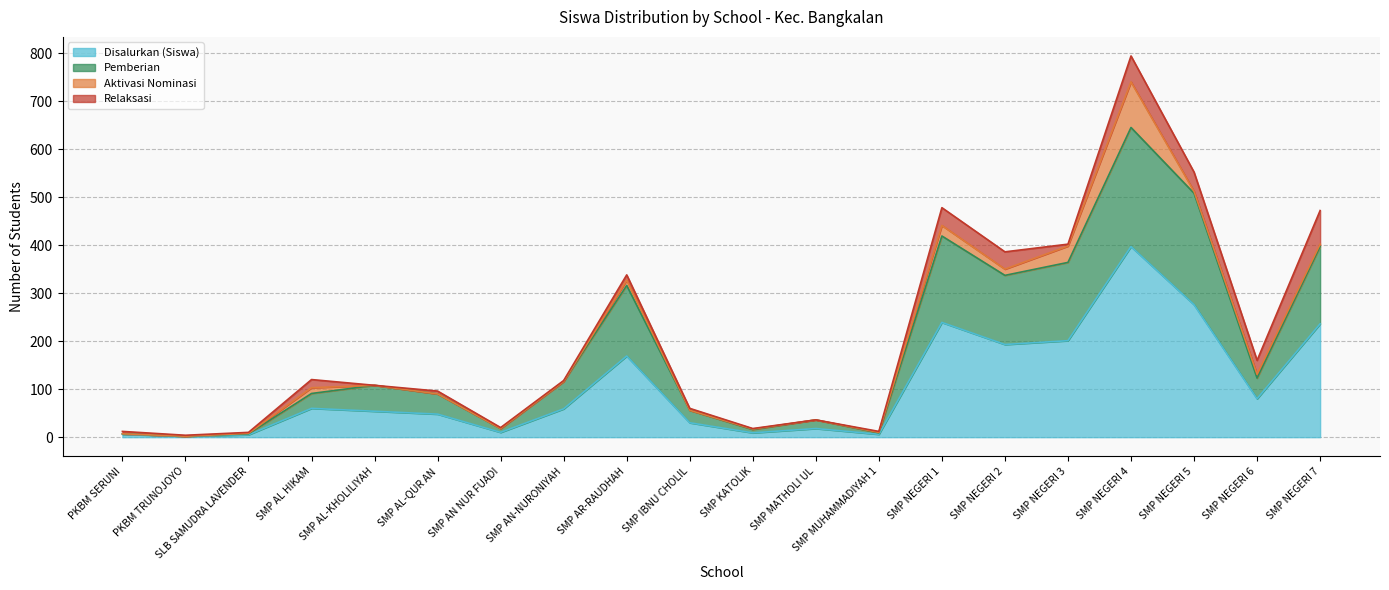

What is the maximum value for Disalurkan (Siswa)?

397